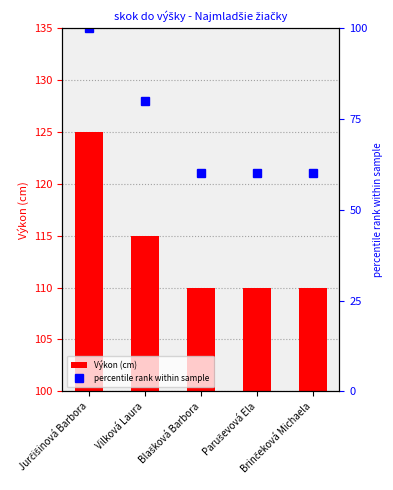

Rank the categories by percentile rank within sample value from highest to lowest.

Jurčišinová Barbora, Vilková Laura, Blašková Barbora, Paruševová Ela, Brinčeková Michaela